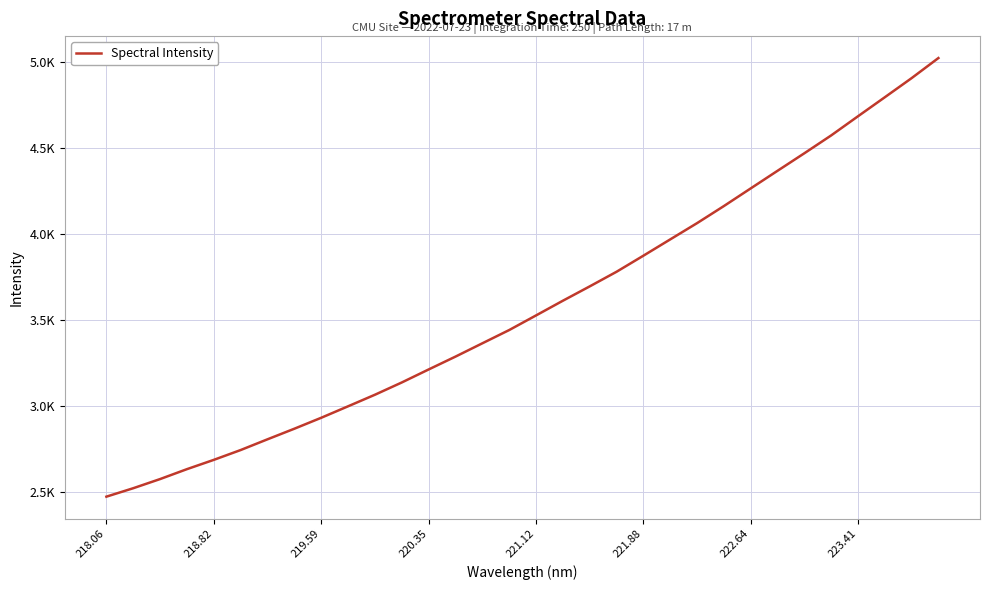

Is this an area chart (filled region under the line)?

No